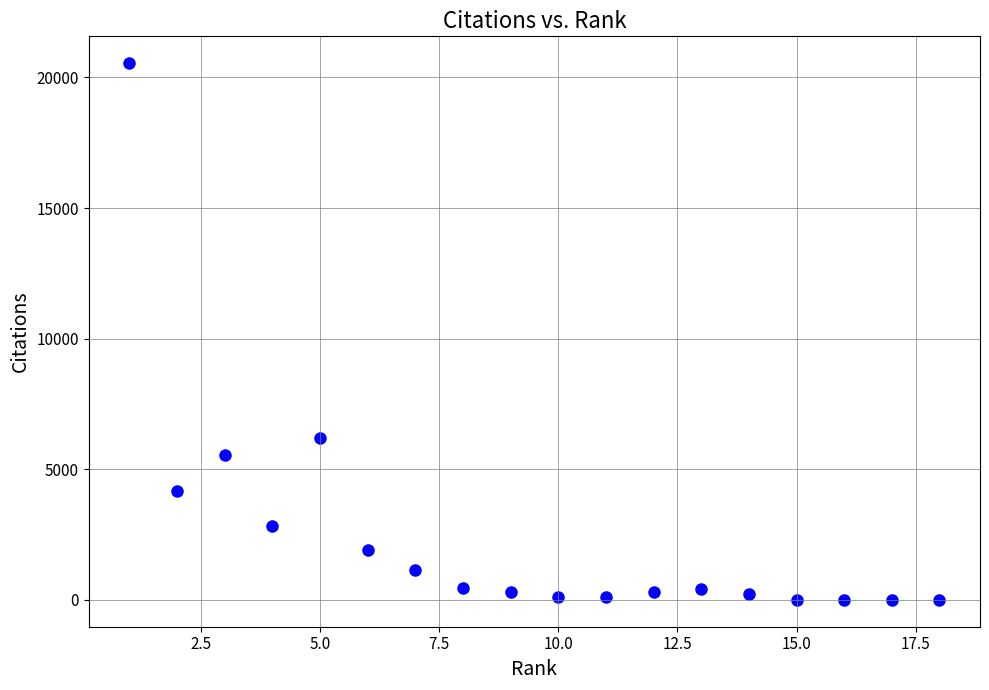

What Y value in the scatter plot is closest to 10274?

6200